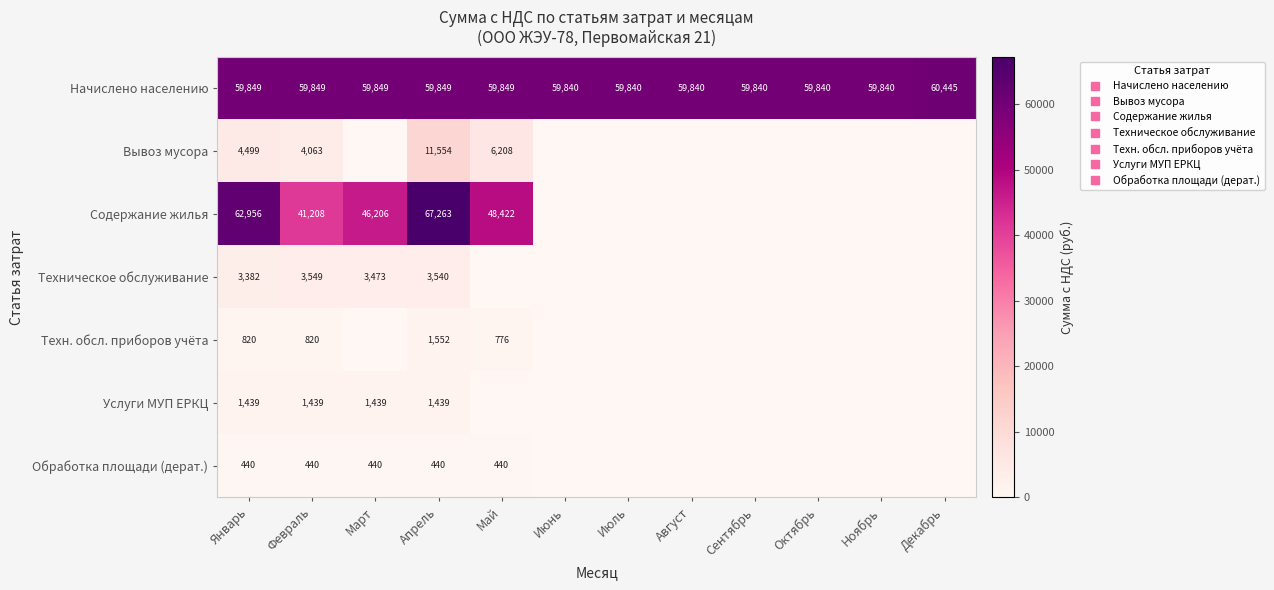

Which series has the largest total across all categories?

Начислено населению